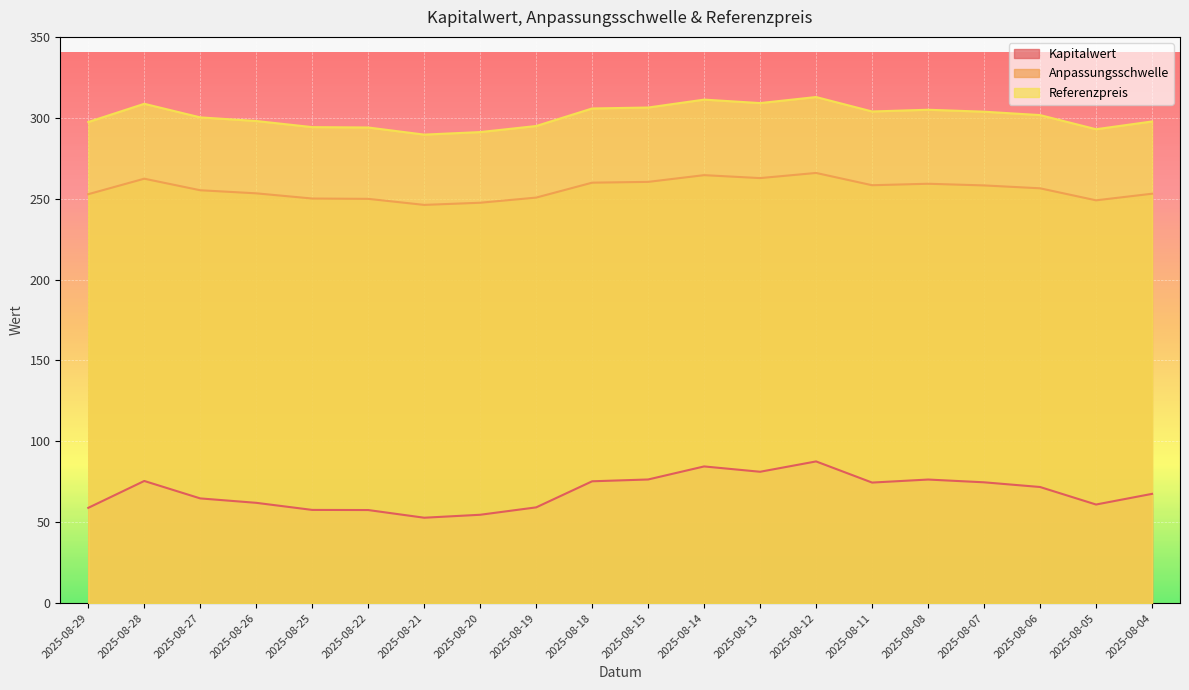

How many data points in Kapitalwert are less than 71?

10